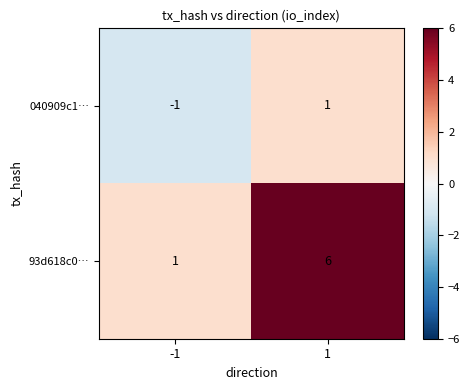

The value of 93d618c0… at -1 is 1. True or false?

True